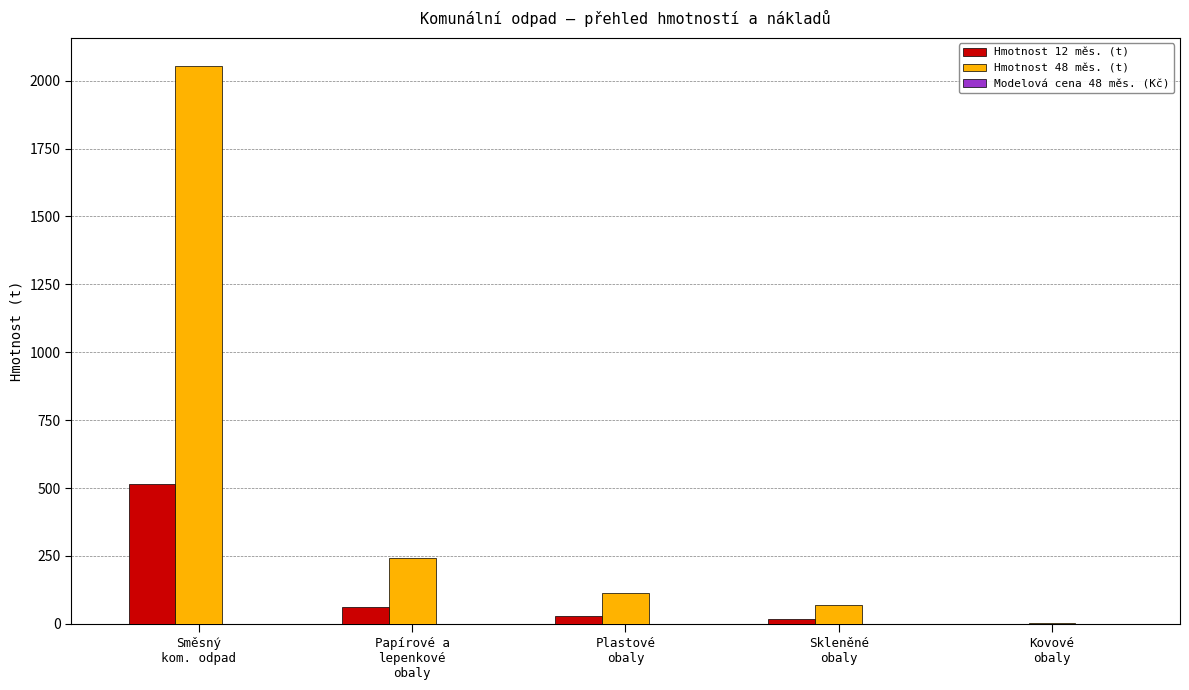

Does the chart contain stacked bars?

No